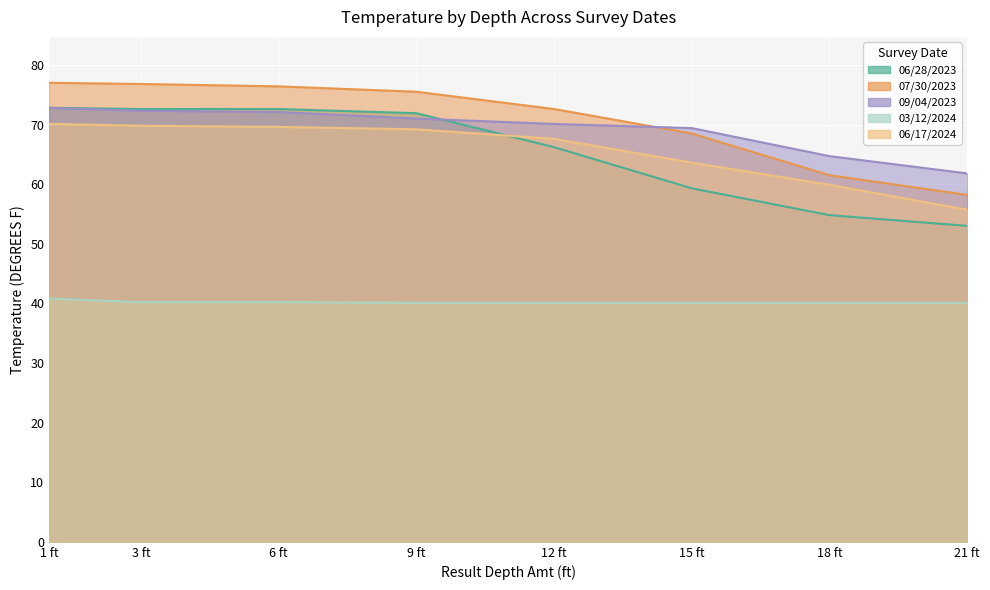

How many data points in 06/28/2023 are less than 71?

4